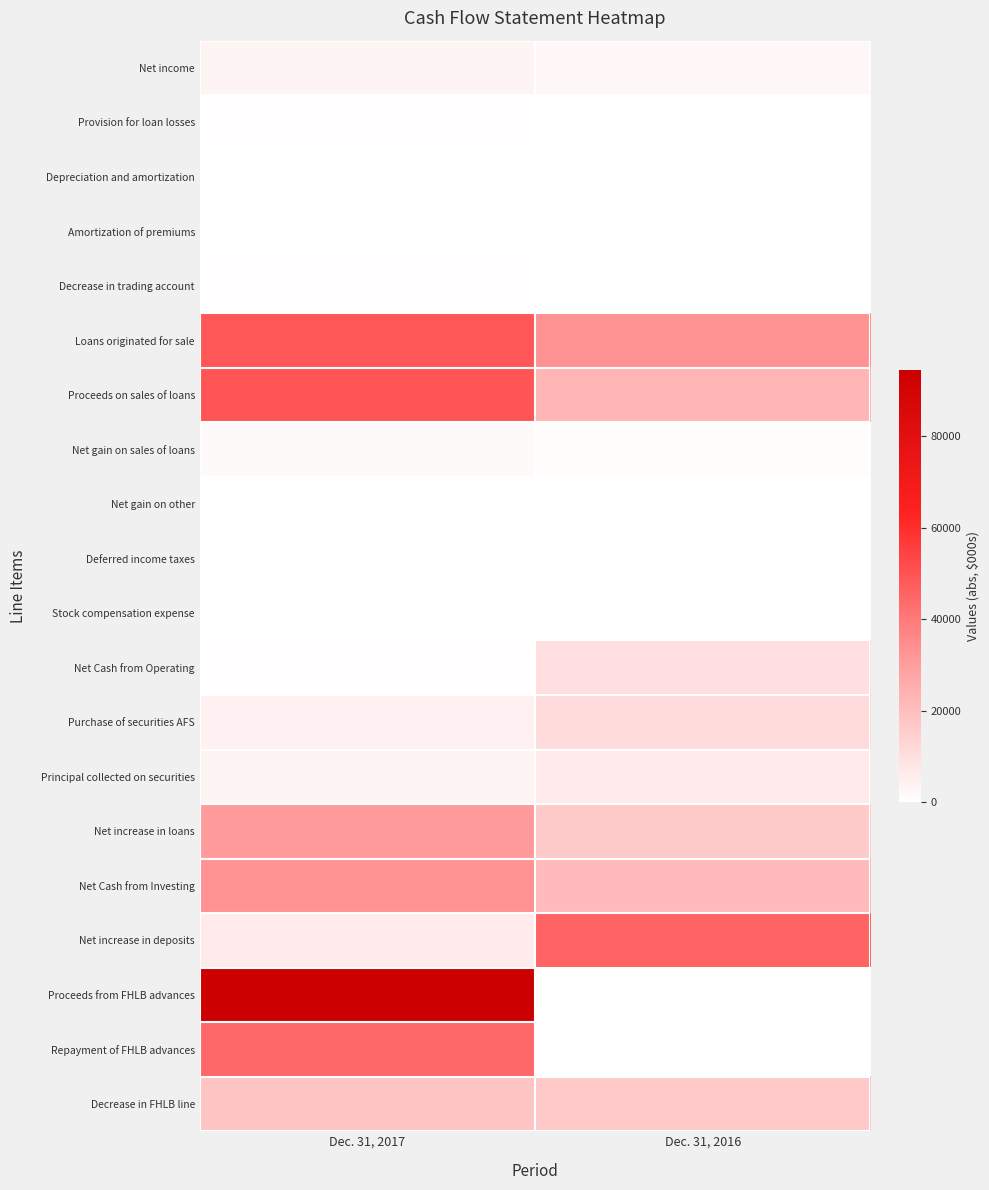

Between Dec. 31, 2017 and Dec. 31, 2016, which is larger?

Dec. 31, 2017